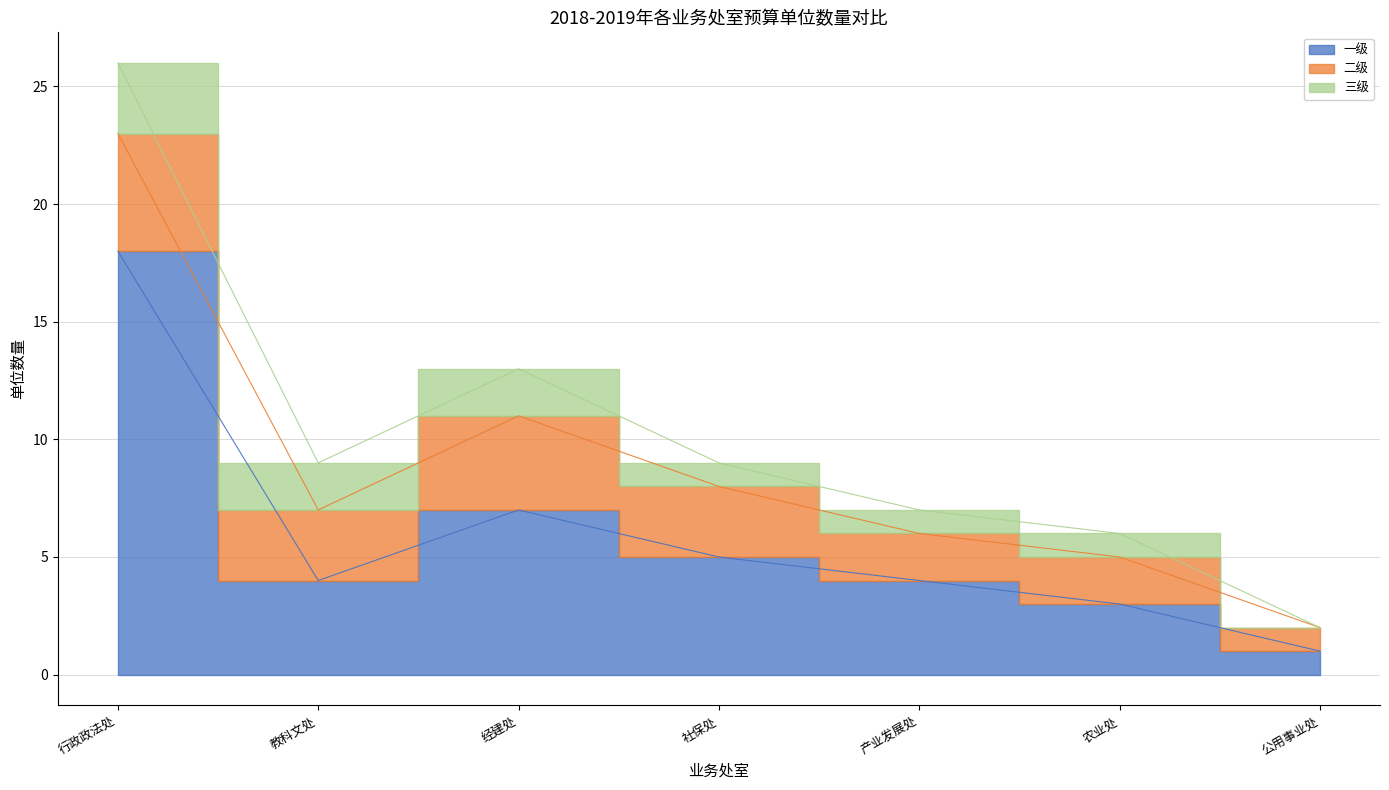

At which label does 二级 reach its peak?

行政政法处